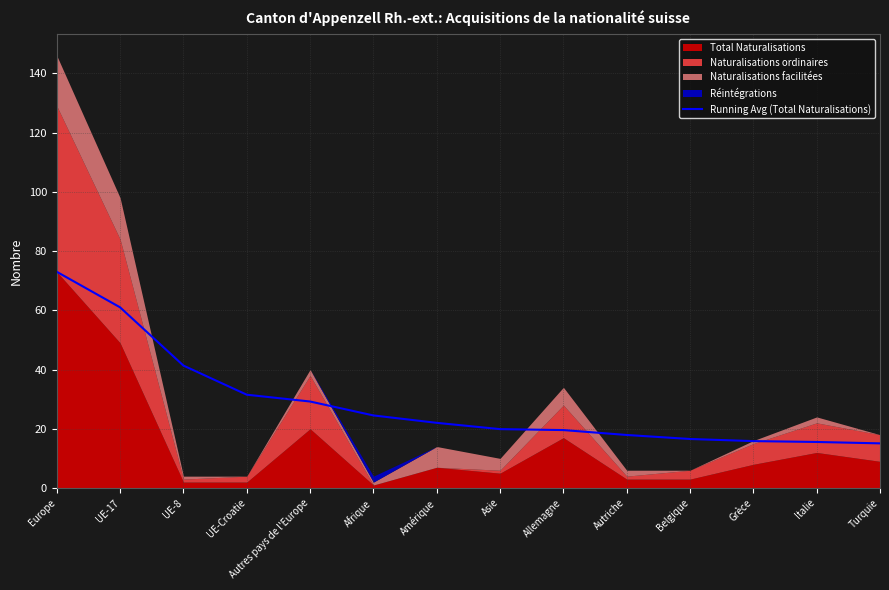

What position from the right is Belgique?

4